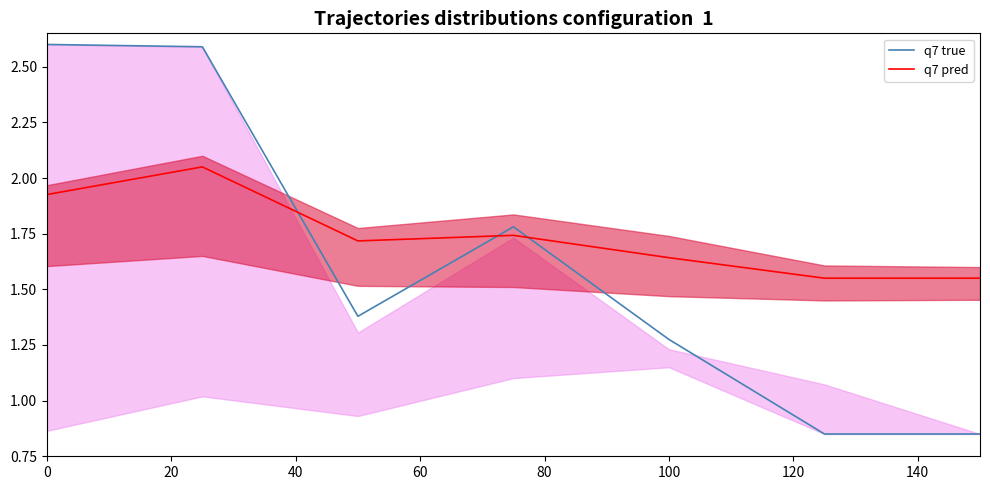

What is the approximate value of q7 pred at 100?

1.6